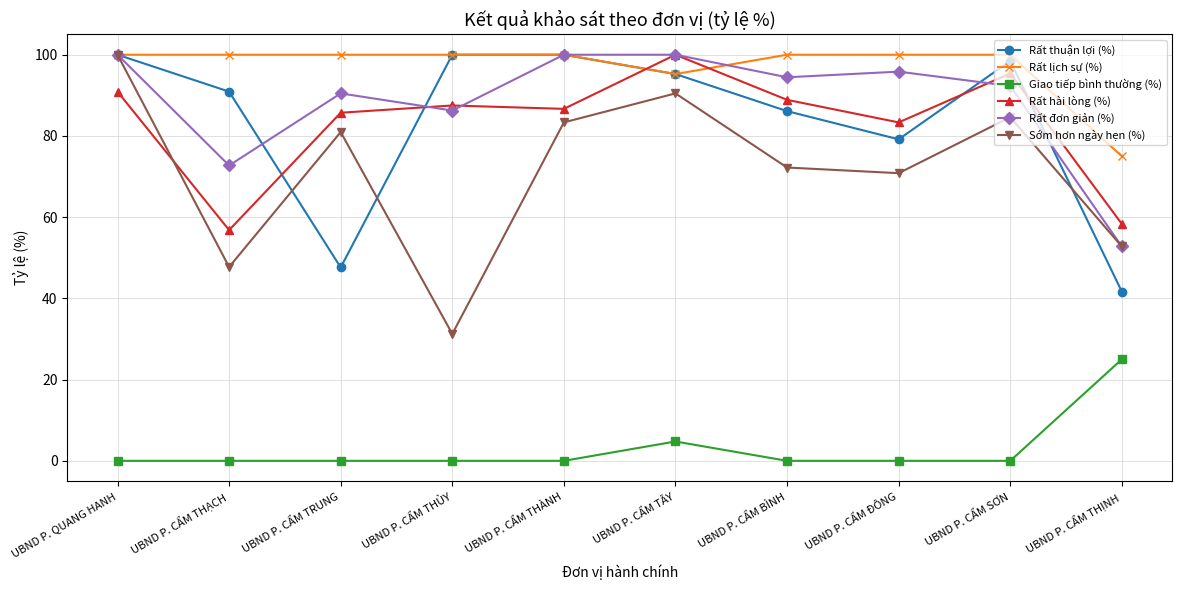

How many lines are shown in the chart?

6